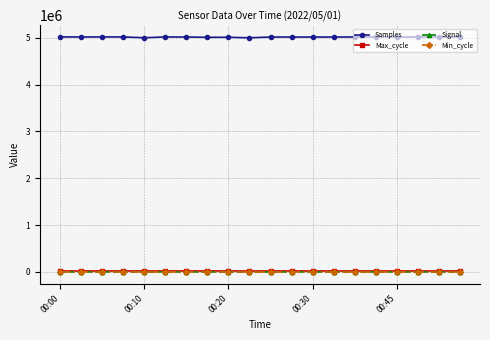

At how many categories does at least one series exceed 869361?

20